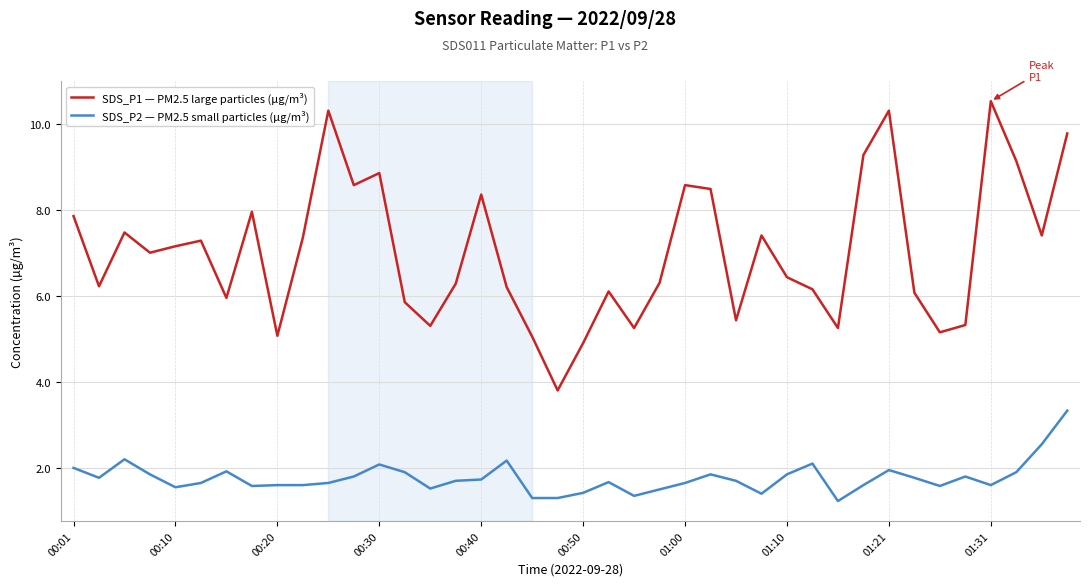

What is the difference between the maximum and minimum values in the SDS_P2 — PM2.5 small particles (µg/m³) series?

2.1